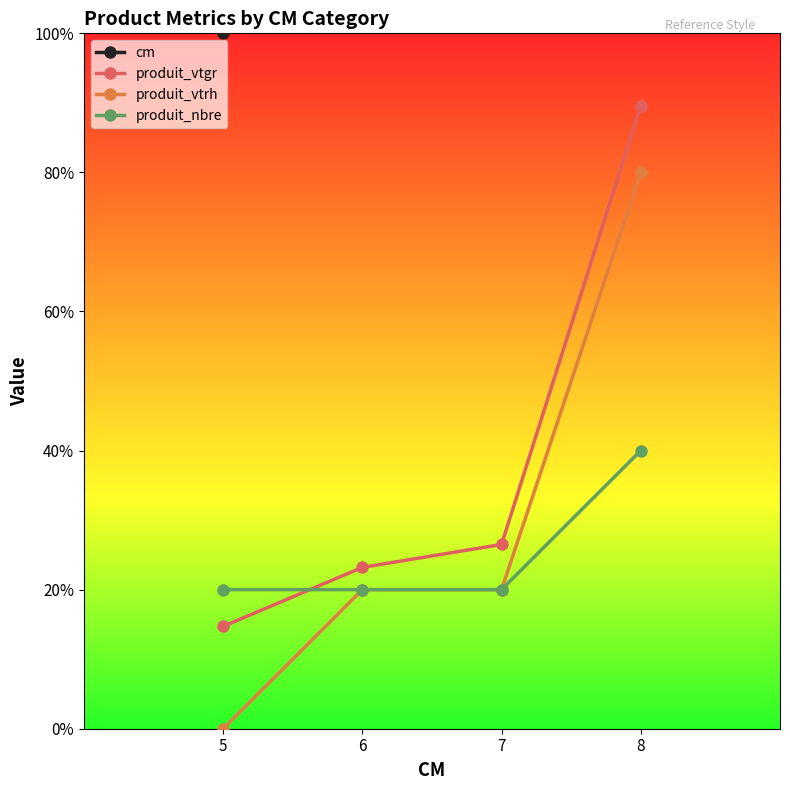

How many data points in cm are above 7?

1